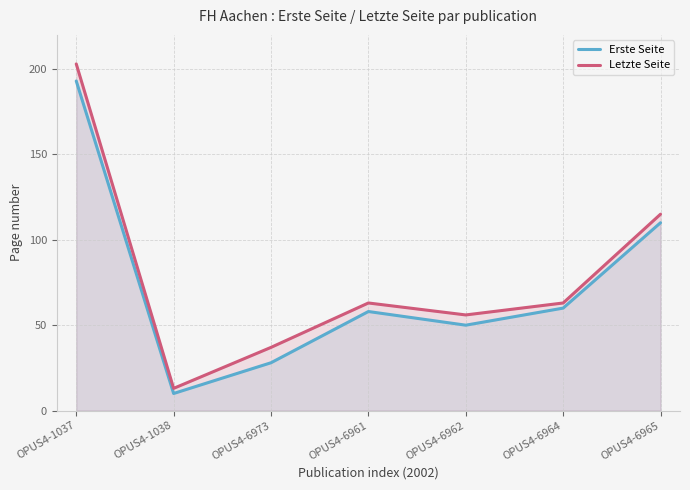

Reading right to left, transcribe all the data shown in this chart.

Erste Seite: OPUS4-6965=110	OPUS4-6964=60	OPUS4-6962=50	OPUS4-6961=58	OPUS4-6973=28	OPUS4-1038=10	OPUS4-1037=193
Letzte Seite: OPUS4-6965=115	OPUS4-6964=63	OPUS4-6962=56	OPUS4-6961=63	OPUS4-6973=37	OPUS4-1038=13	OPUS4-1037=203